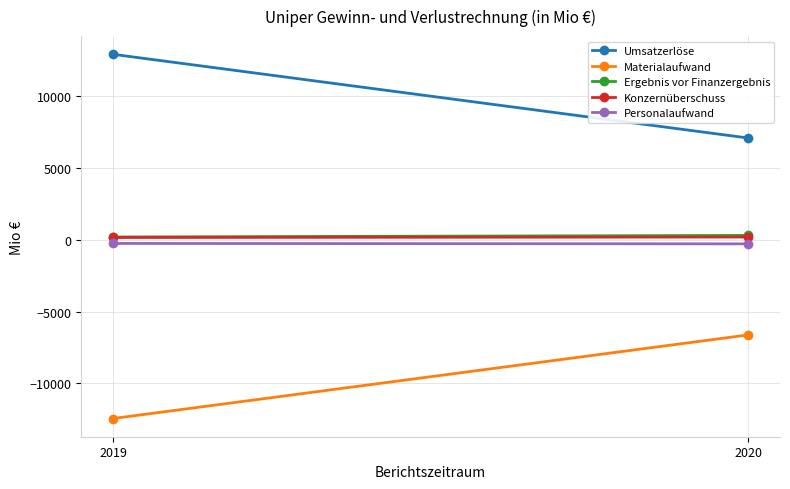

Is it true that Konzernüberschuss equals 284 at 2020?

False